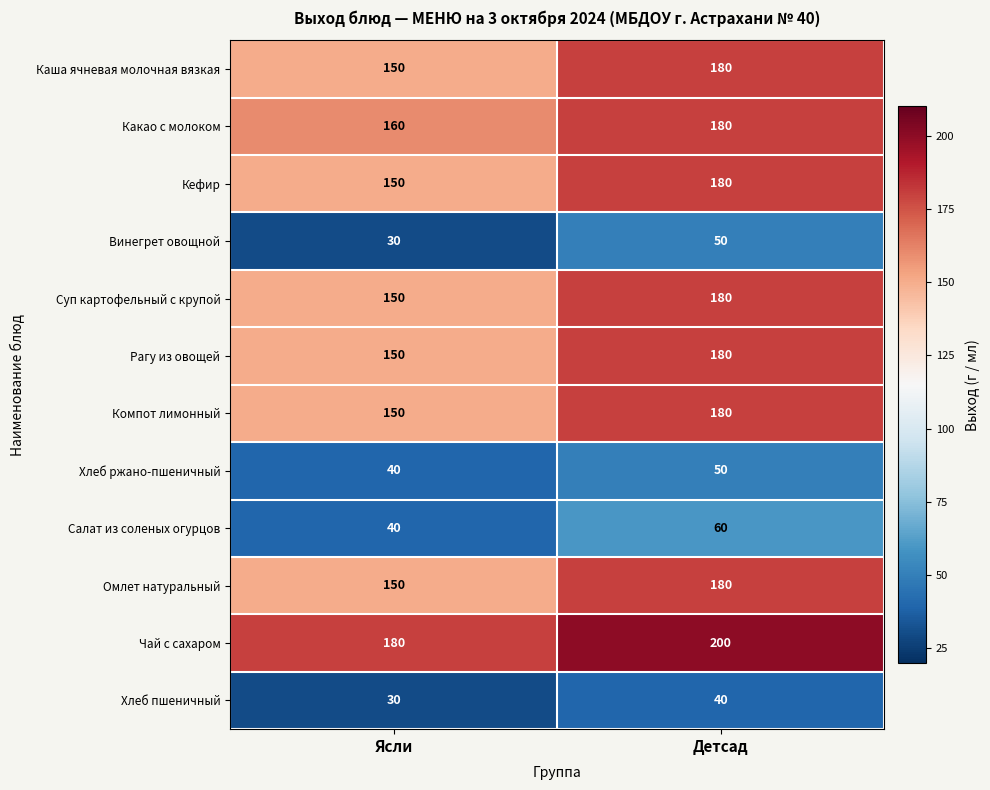

What is the average value of the Чай с сахаром series?

190